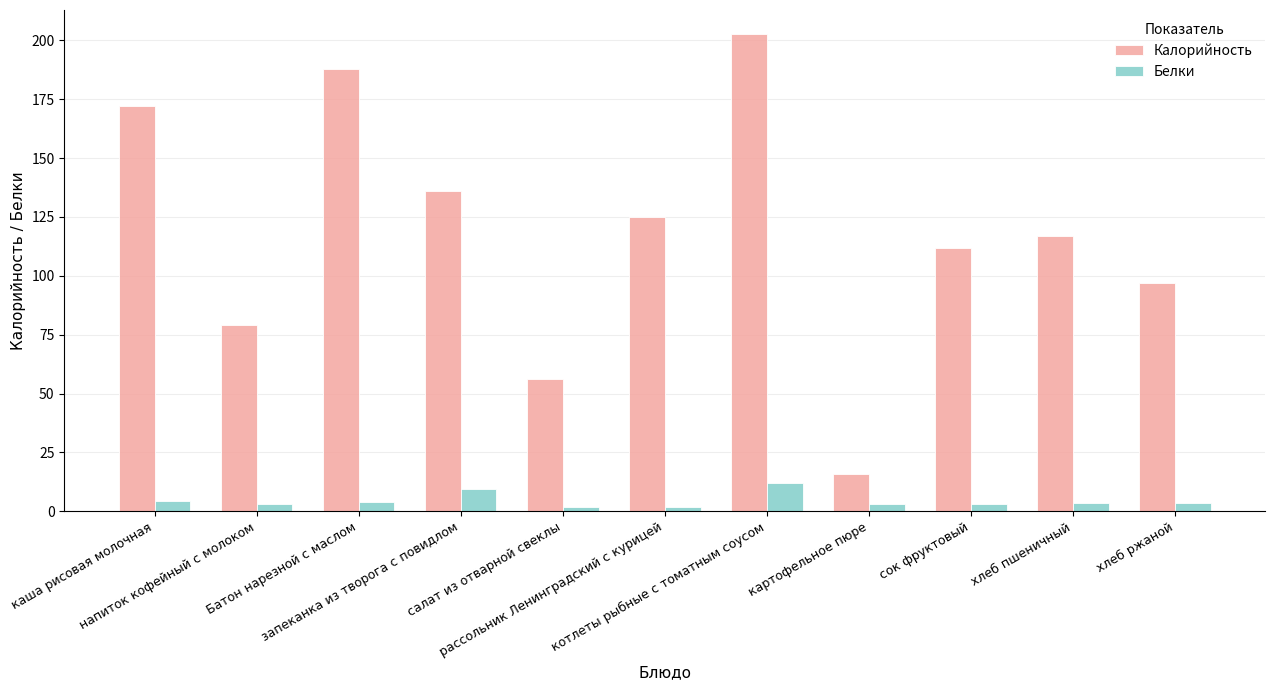

At which category is the sum across all series the highest?

котлеты рыбные с томатным соусом